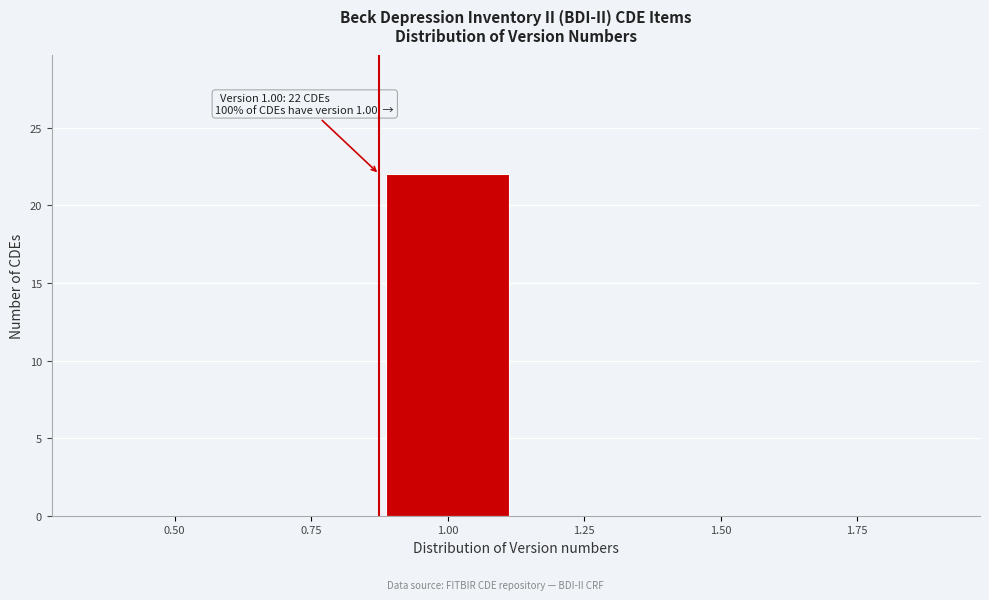

Reading left to right, what are all the values shown in this chart?

0.50=0	0.75=0	1.00=22	1.25=0	1.50=0	1.75=0